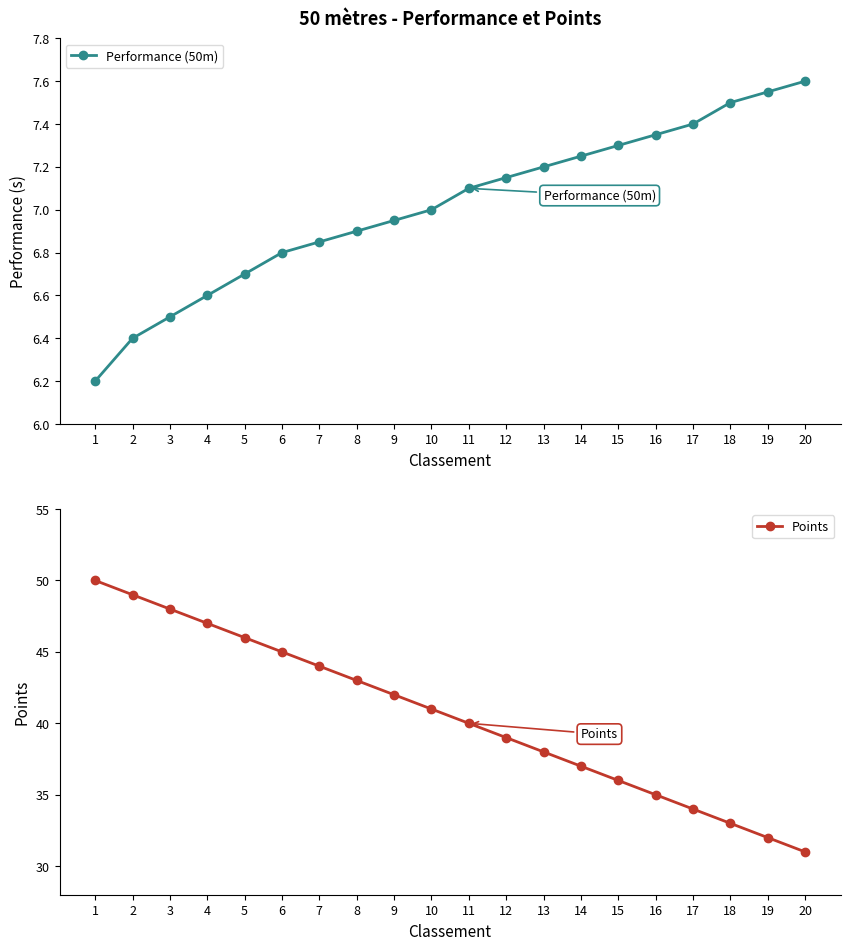

What is the value of the Performance (50m) point at the 4th from the left?

6.6